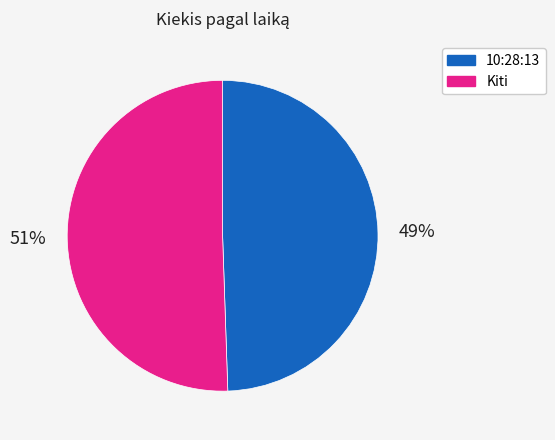

The 10:28:13 slice represents 49% of the pie. True or false?

True